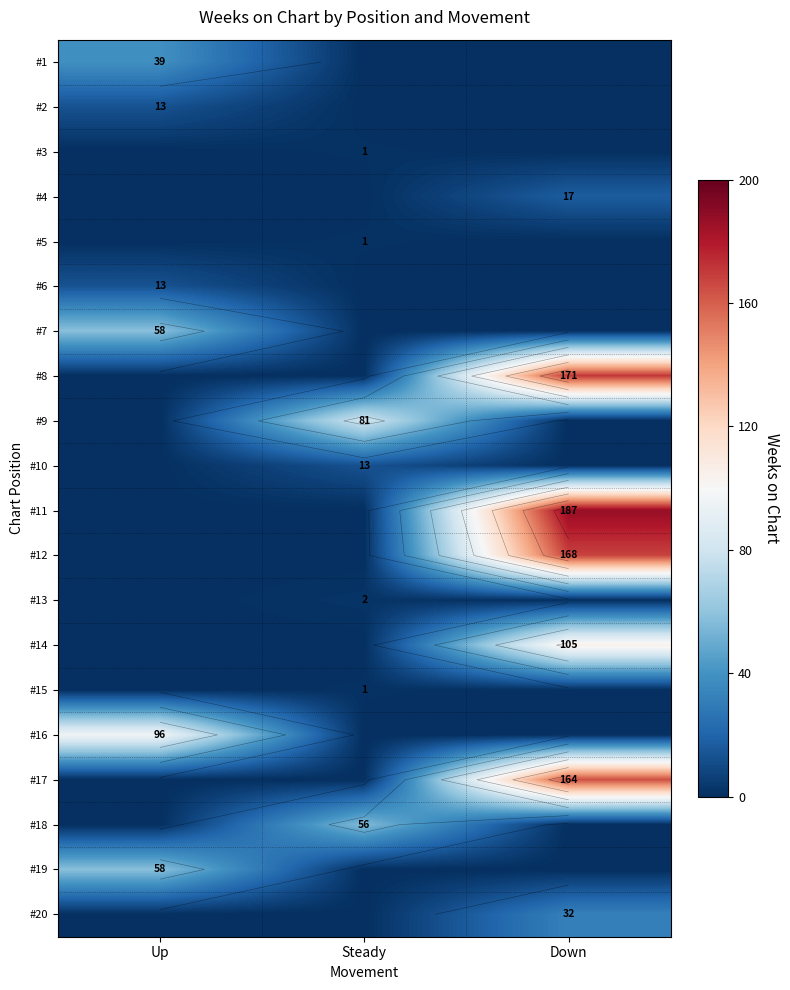

Which category has the lowest value in the #13 series?

Up